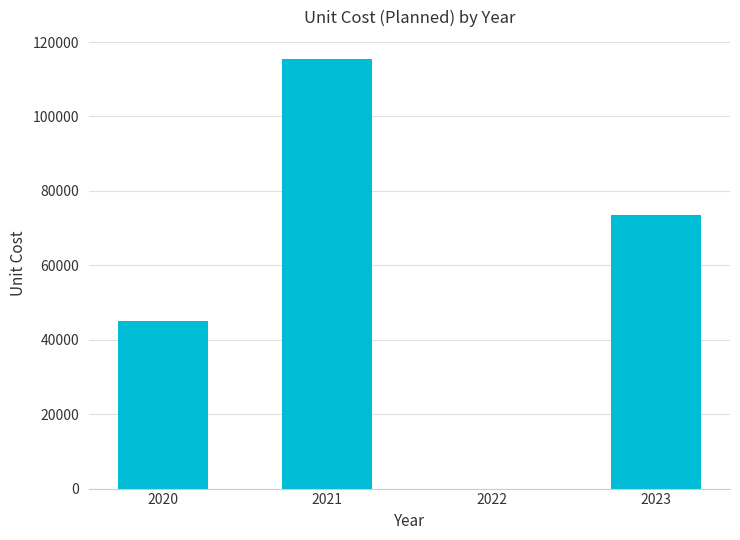

What is the maximum value shown in the chart?

115555.6